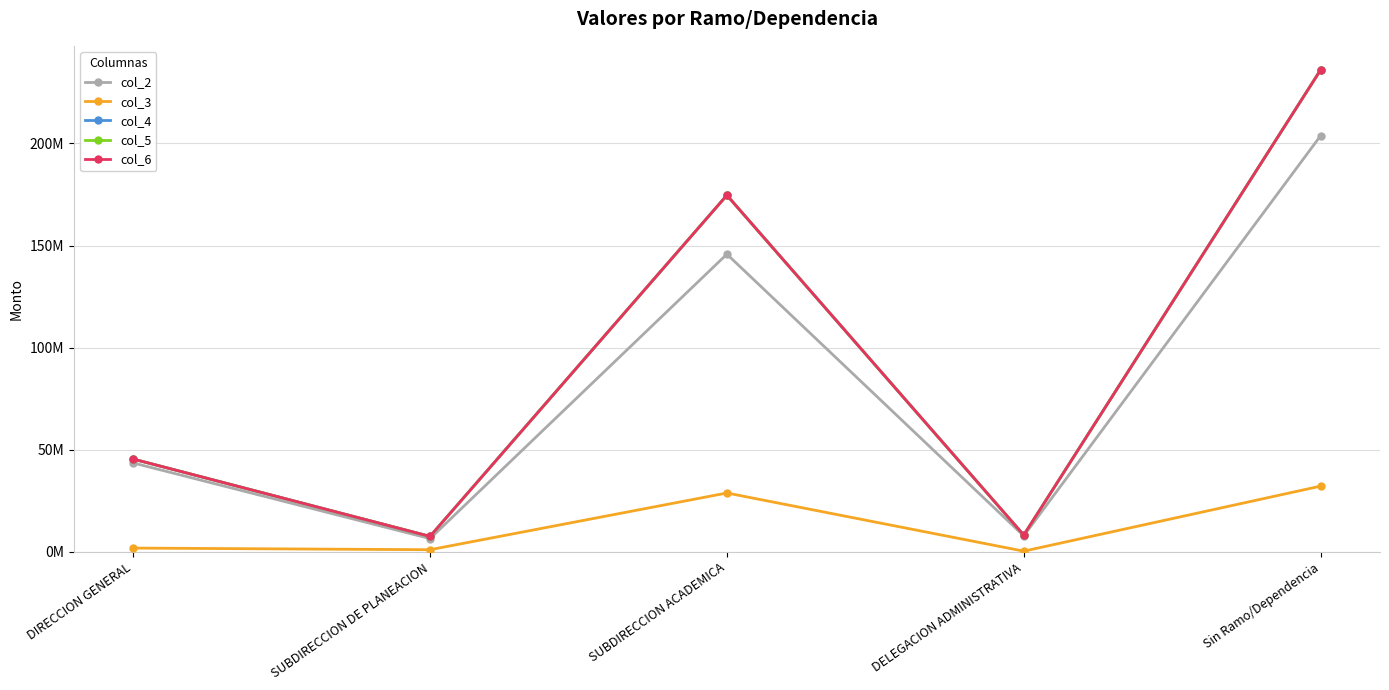

What is the value of the col_5 point at the 4th from the left?

8265035.2